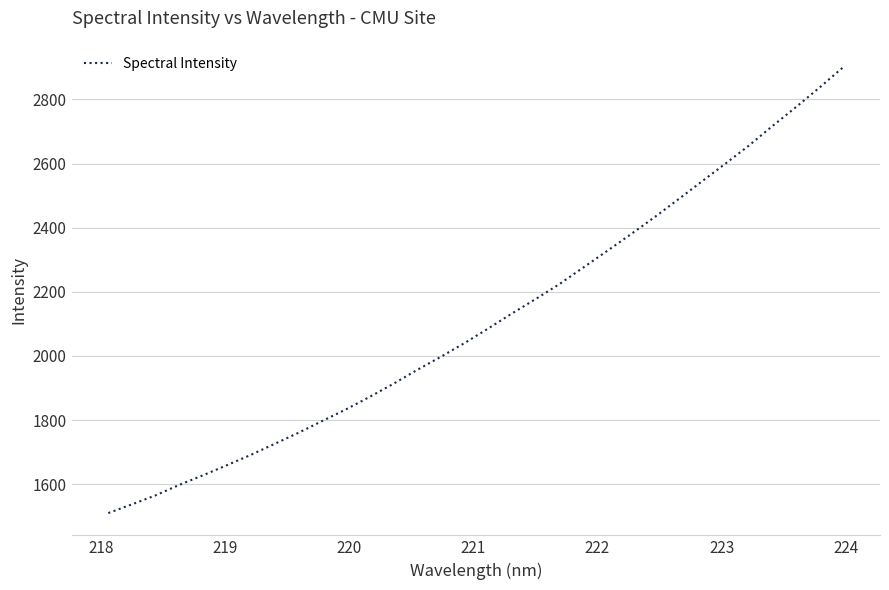

What is the minimum value shown in the chart?

1509.7